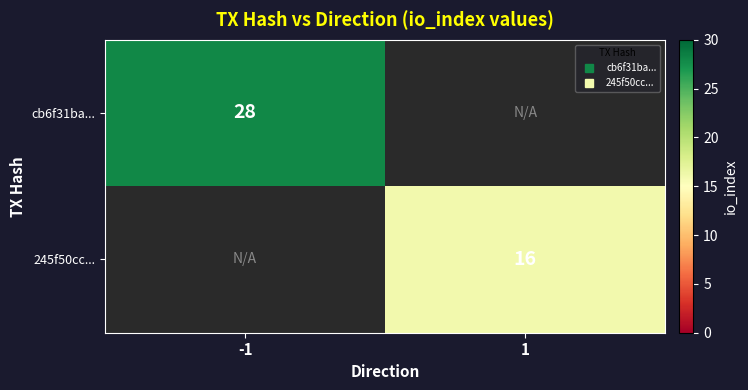

True or false: 245f50cc... has a value of 16.0 at 1.

True